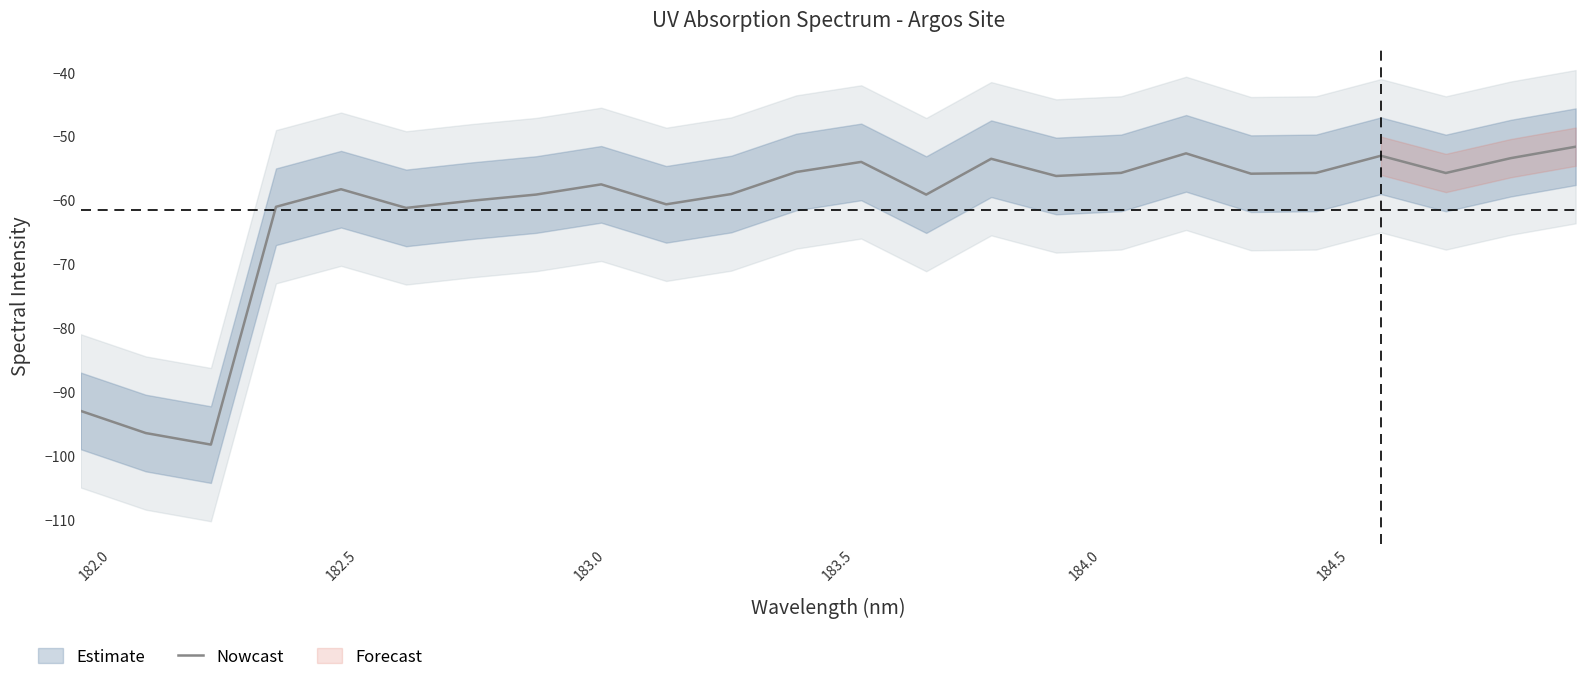

What is the minimum value for Nowcast?

-98.2